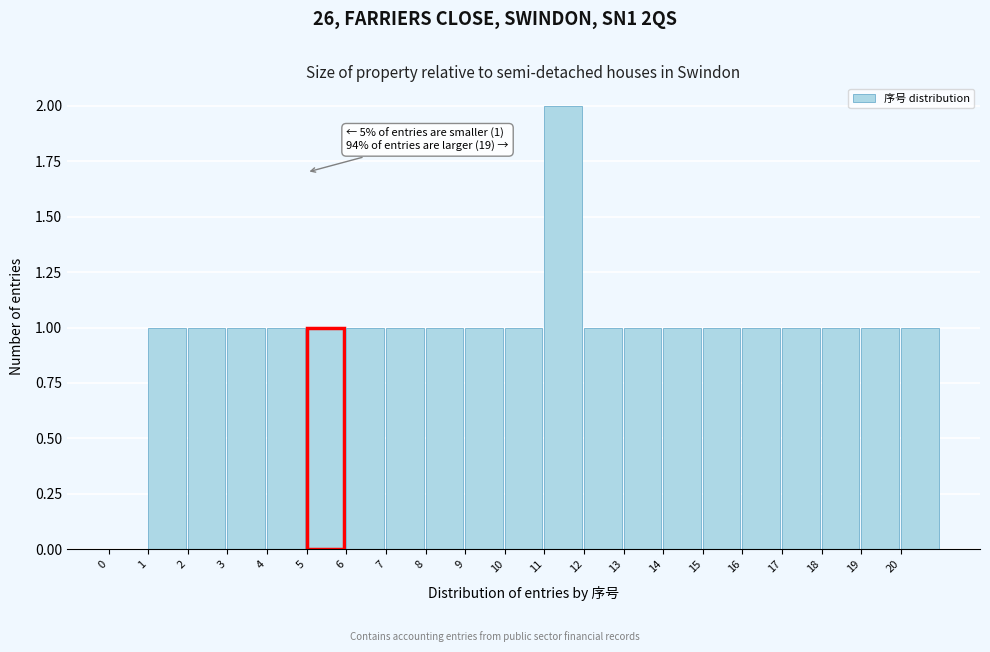

Over which range of the x-axis is the bar tallest?

11 to 12